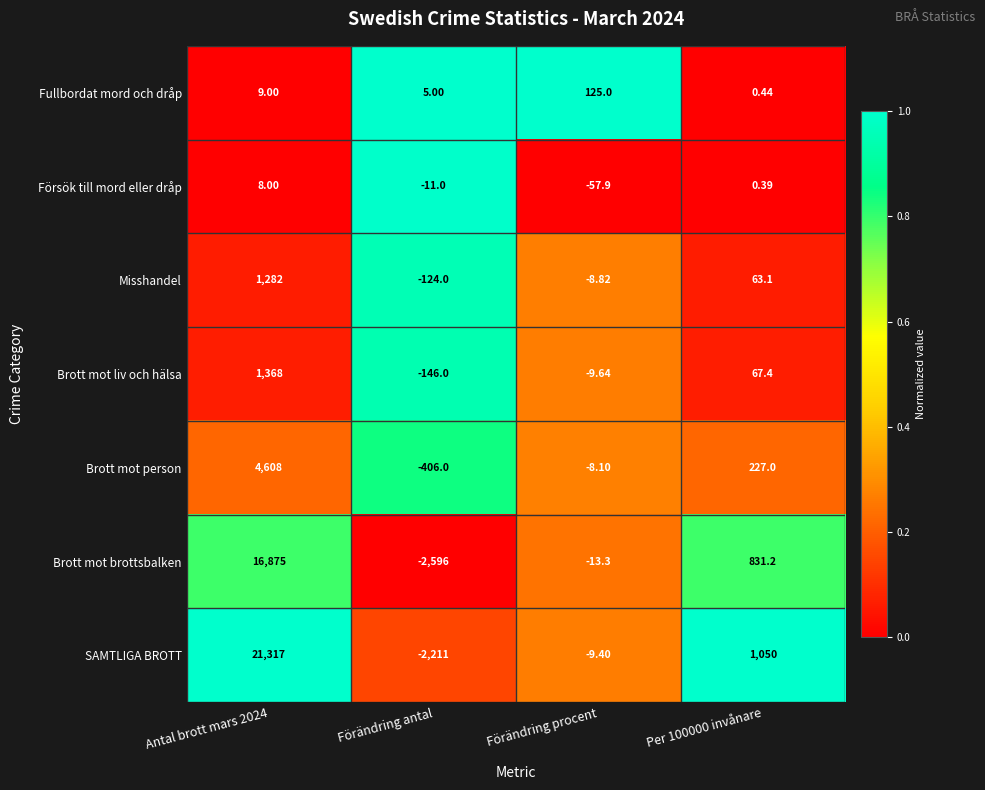

At which category does the chart reach its minimum across all series?

Förändring antal